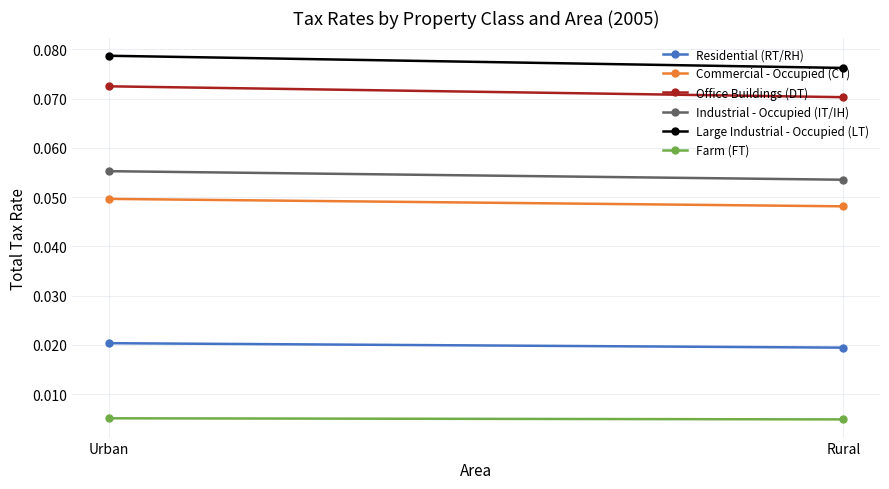

The Large Industrial - Occupied (LT) series shows 0.0 at Urban. True or false?

False